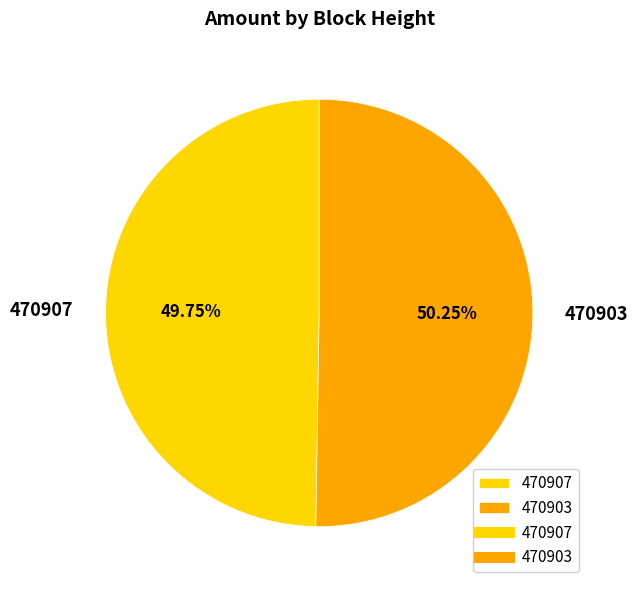

Rank the categories by value from highest to lowest.

470903, 470907